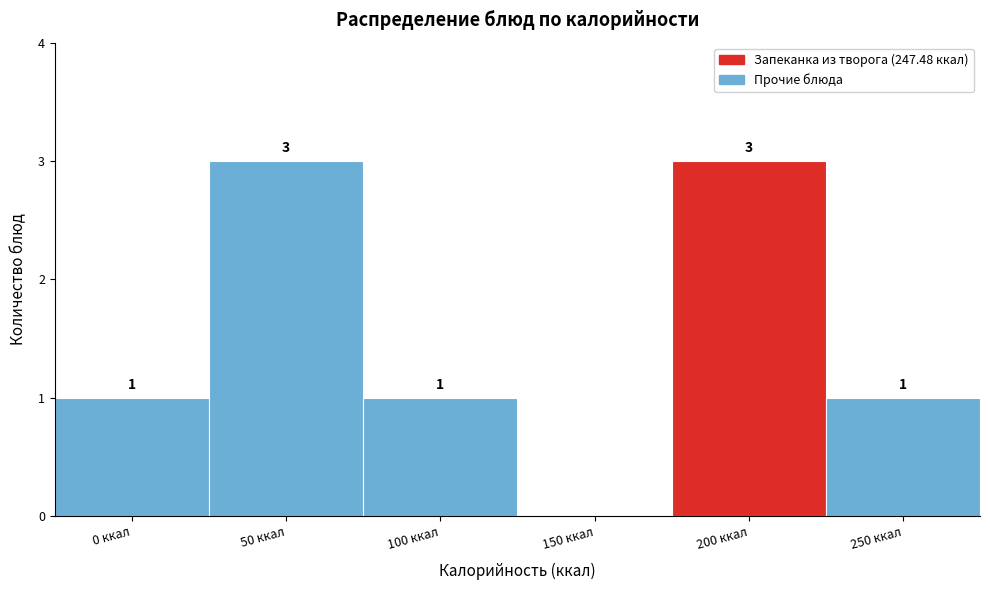

Reading left to right, transcribe all the data shown in this chart.

0 ккал=1	50 ккал=3	100 ккал=1	150 ккал=0	200 ккал=3	250 ккал=1